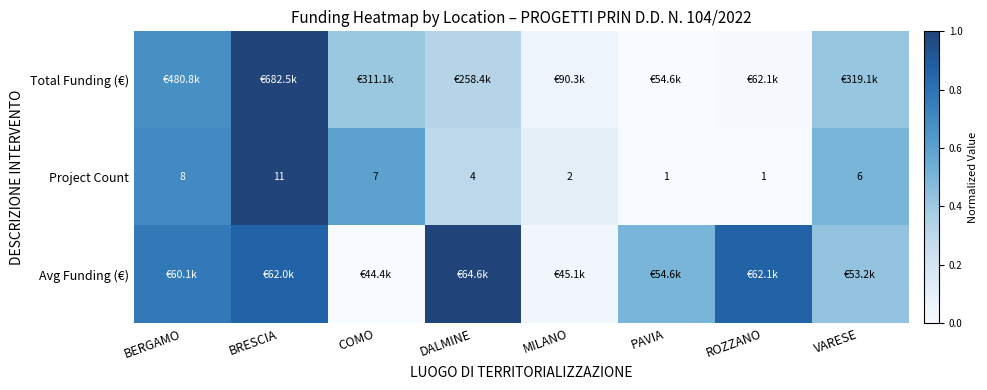

Where is Project Count nearest to the value 6?

VARESE